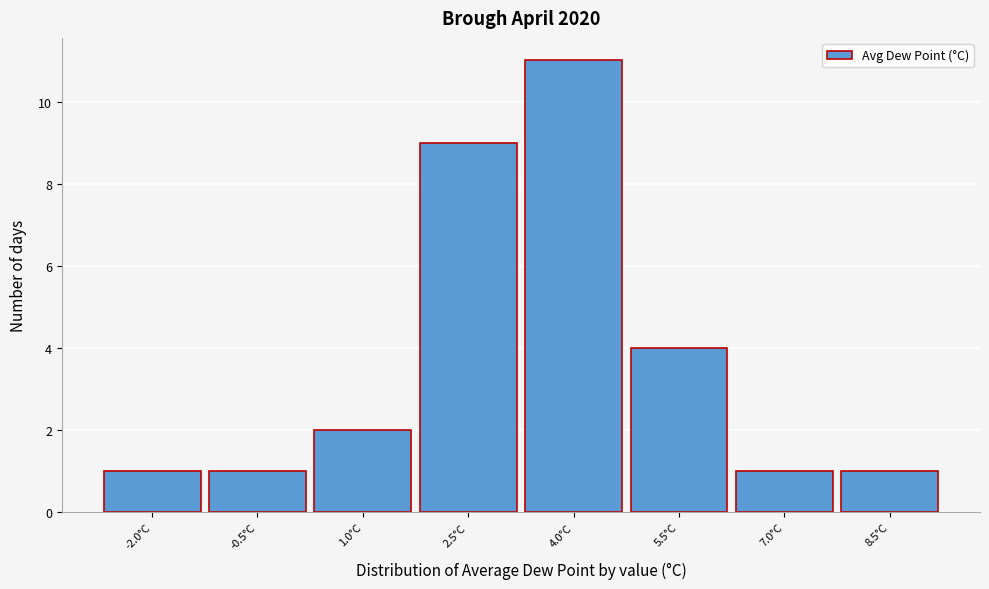

Reading left to right, extract all data points from this chart.

-2.0°C=1	-0.5°C=1	1.0°C=2	2.5°C=9	4.0°C=11	5.5°C=4	7.0°C=1	8.5°C=1